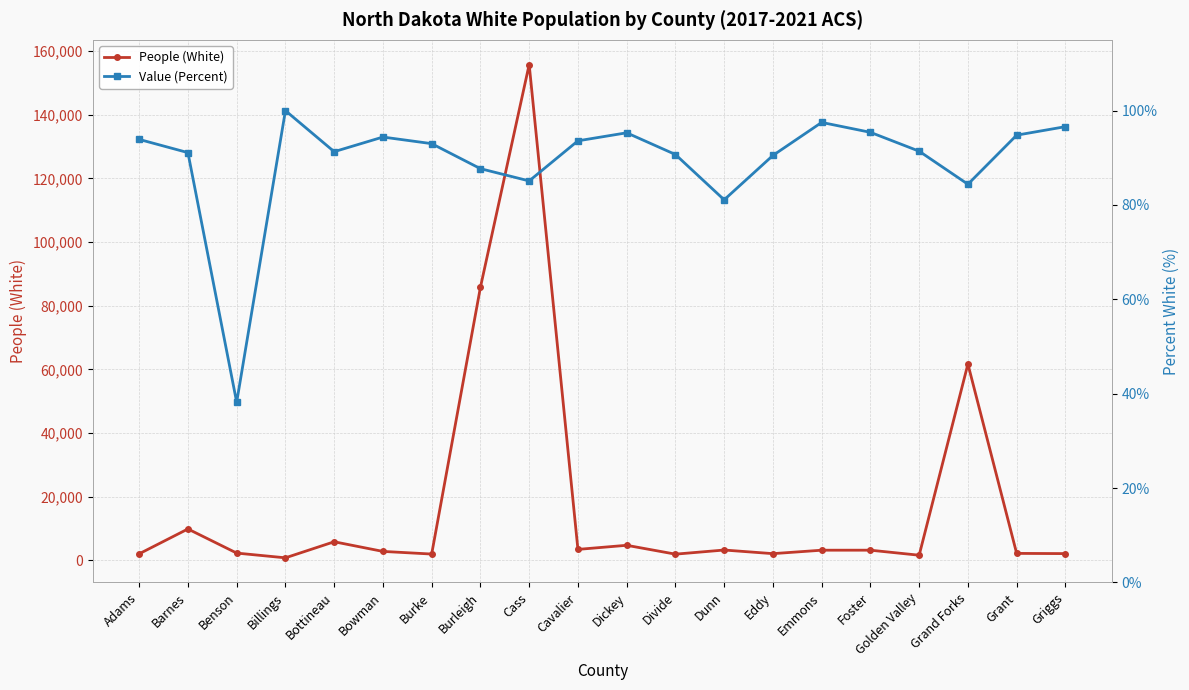

What is the highest value of the Value (Percent) series?

100.0